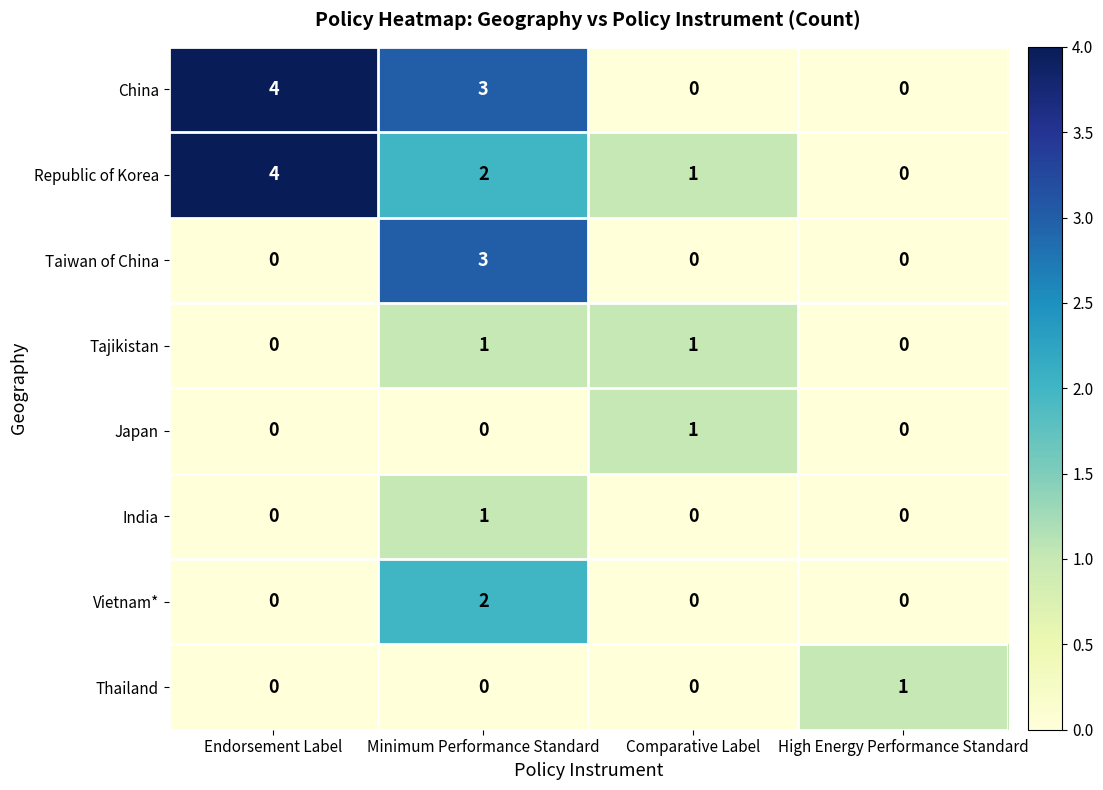

At which category is the sum across all series the highest?

Minimum Performance Standard